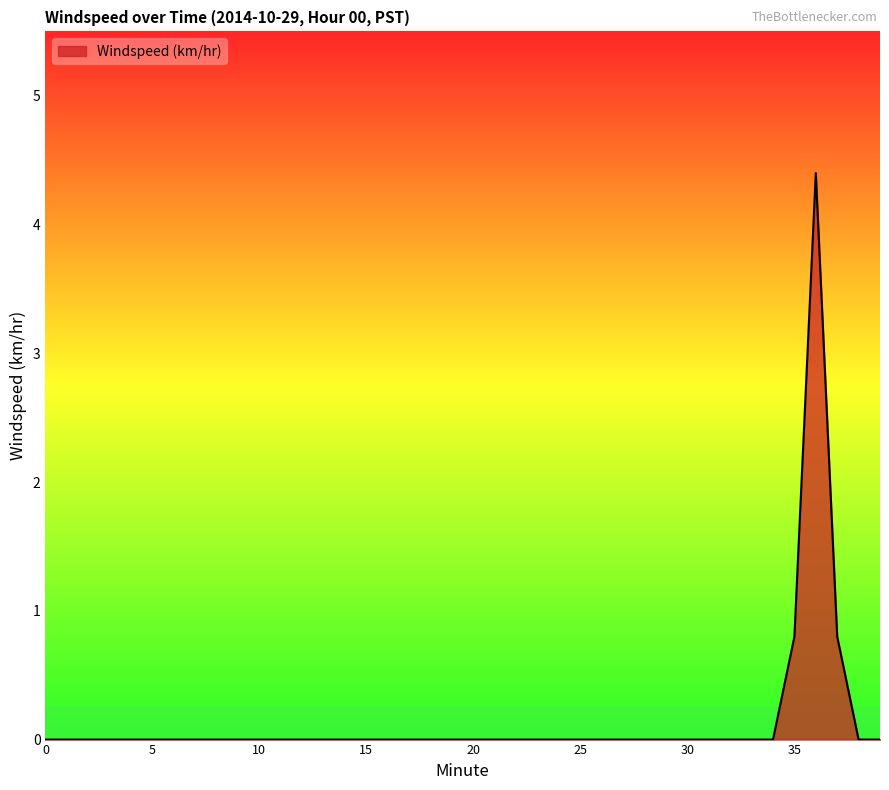

What is the greatest value displayed?

4.4